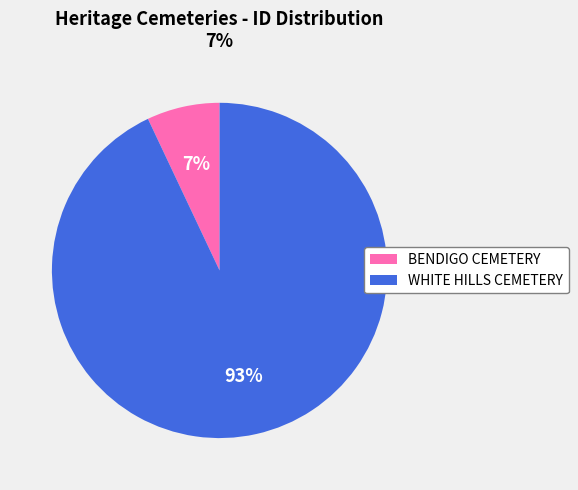

Which has a higher value, BENDIGO CEMETERY or WHITE HILLS CEMETERY?

WHITE HILLS CEMETERY